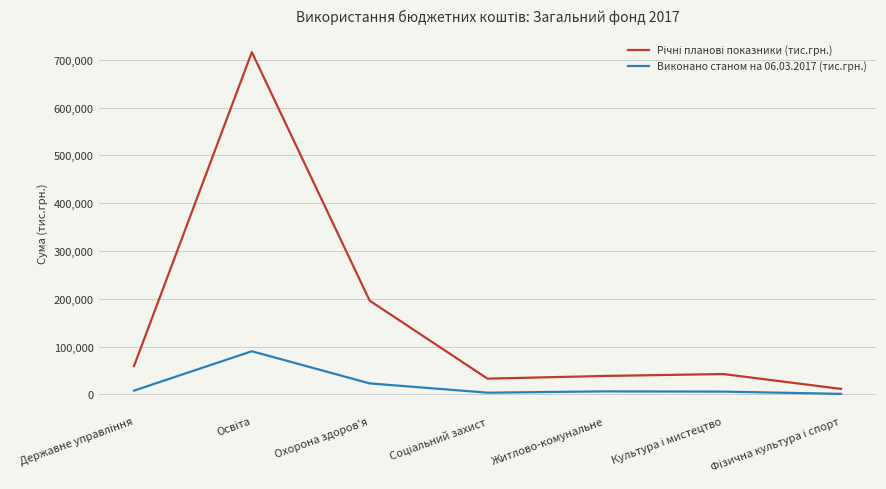

What is the total value across all series at Охорона здоров'я?

218721.1